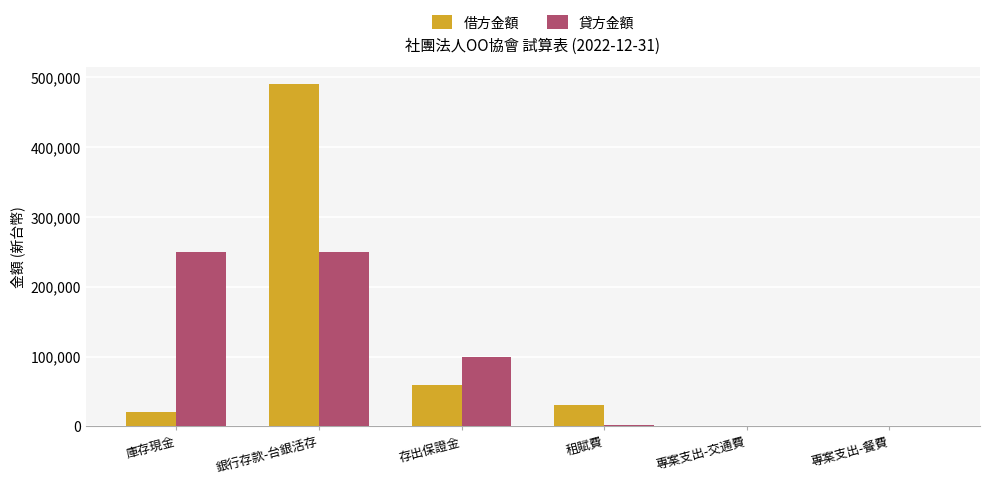

What is the average value of the 貸方金額 series?

100250